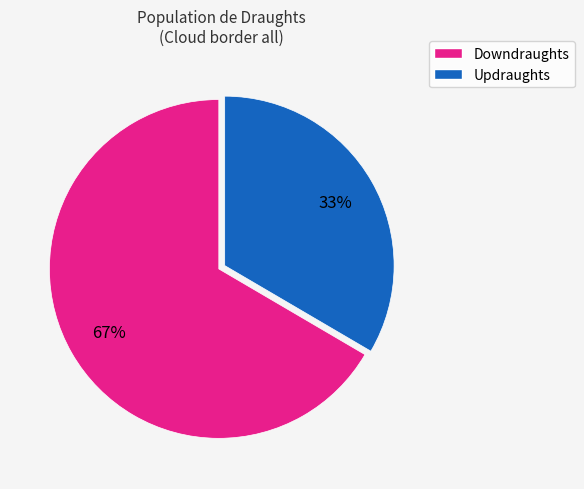

To the nearest percent, what is the average slice percentage?

50%